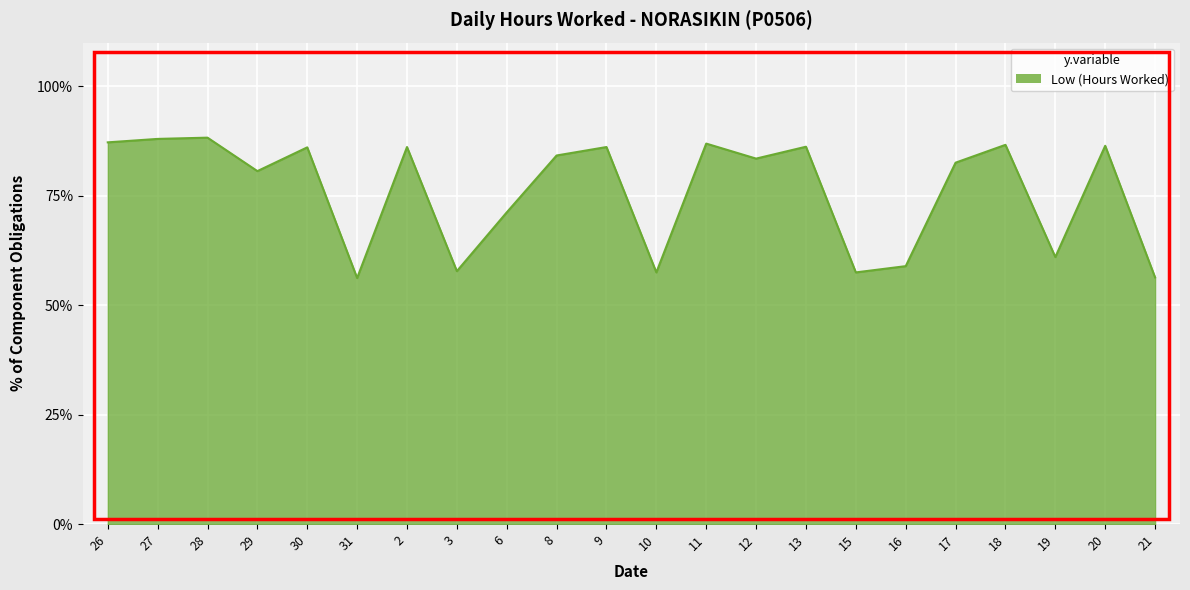

What is the difference between the values at 6 and 19?

10.2